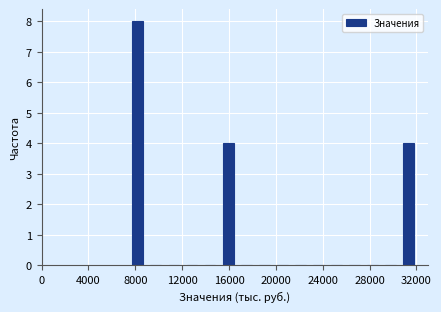

Around what value on the x-axis is the tallest bar? Give the approximate position of its centre, as read against the axis.

8000